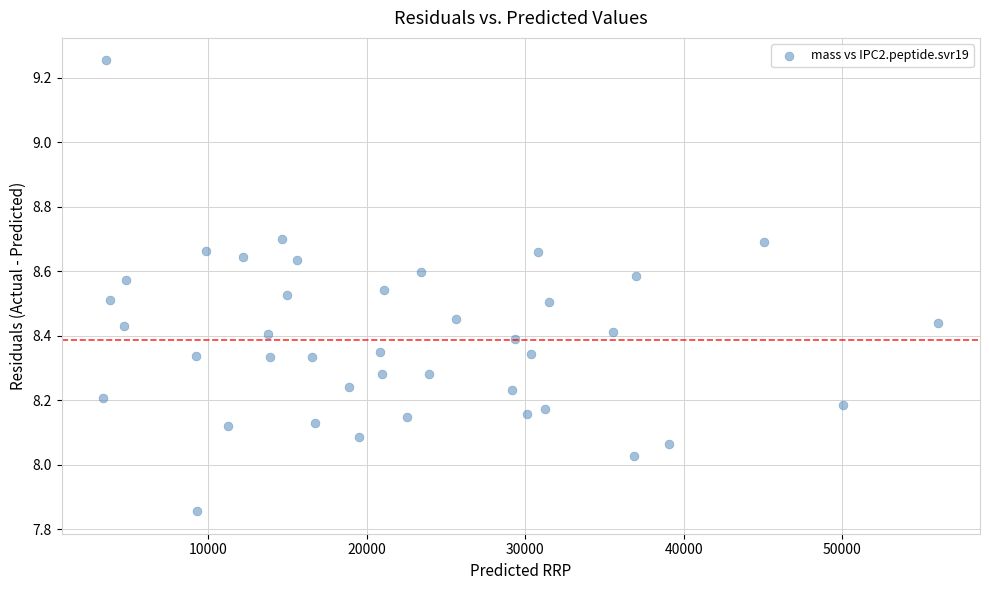

What is the range of X values (max minus min)?

52664.8